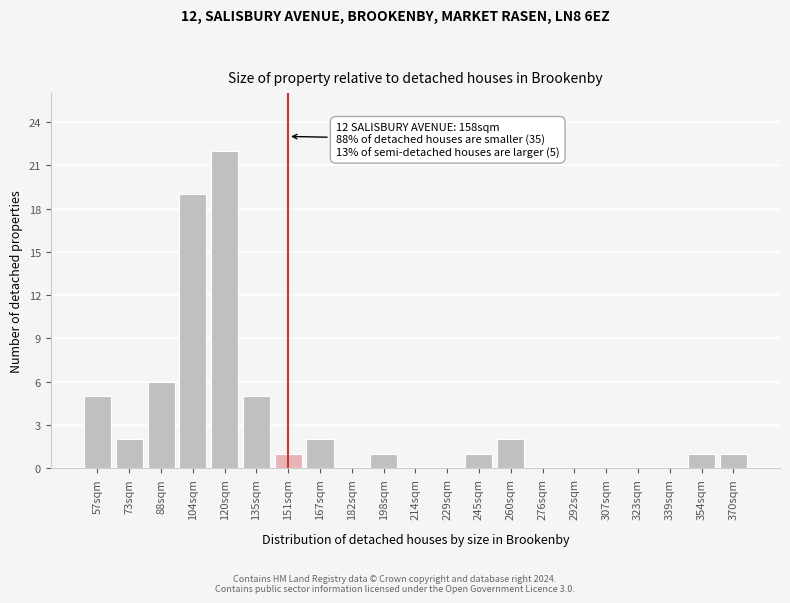

Reading left to right, list all the values displayed in this chart.

57sqm=5	73sqm=2	88sqm=6	104sqm=19	120sqm=22	135sqm=5	151sqm=1	167sqm=2	182sqm=0	198sqm=1	214sqm=0	229sqm=0	245sqm=1	260sqm=2	276sqm=0	292sqm=0	307sqm=0	323sqm=0	339sqm=0	354sqm=1	370sqm=1